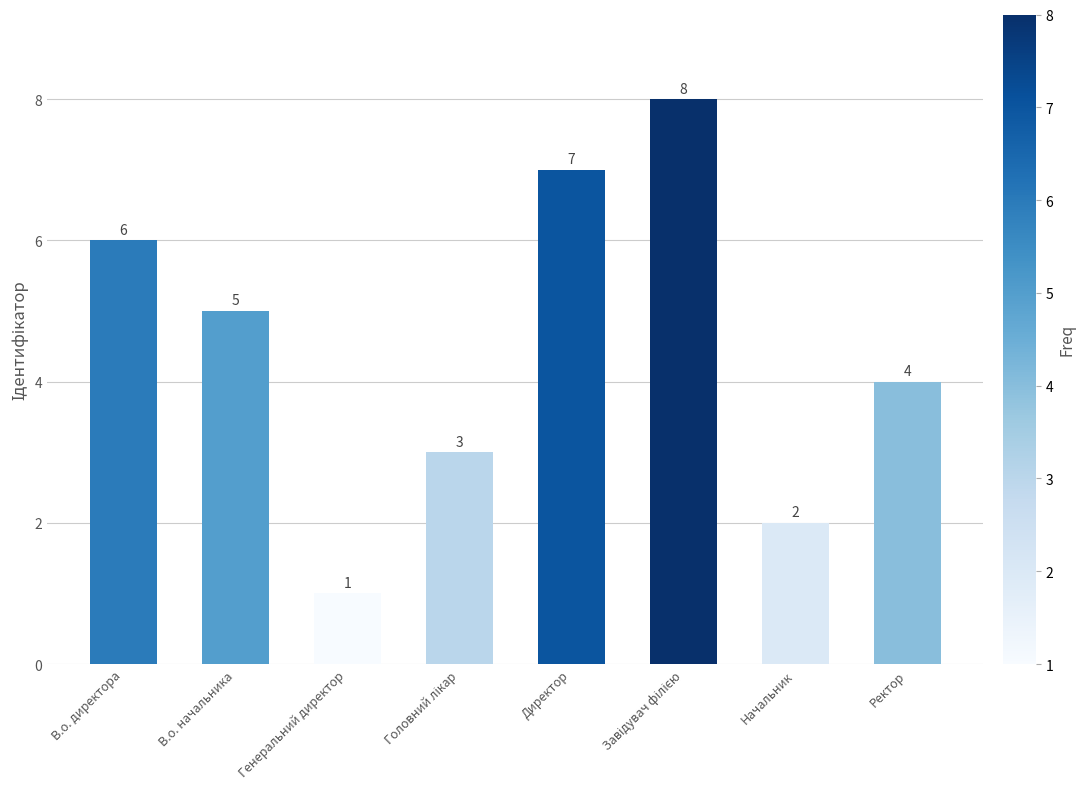

Does the chart contain any negative values?

No